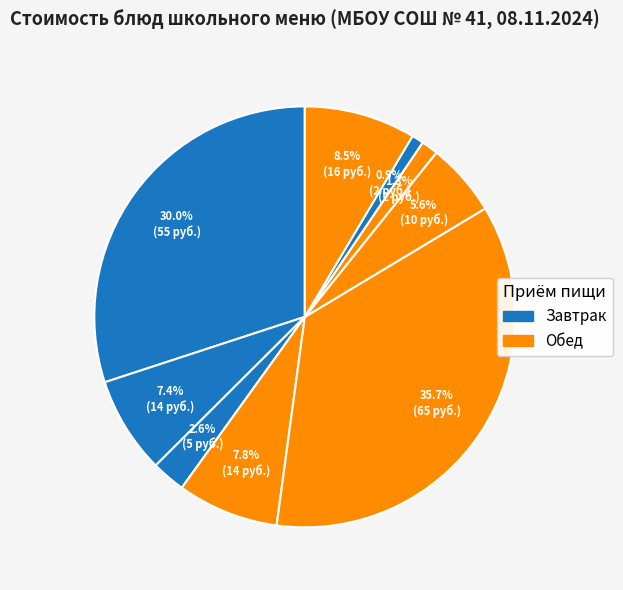

Count the number of slices in the pie.

9